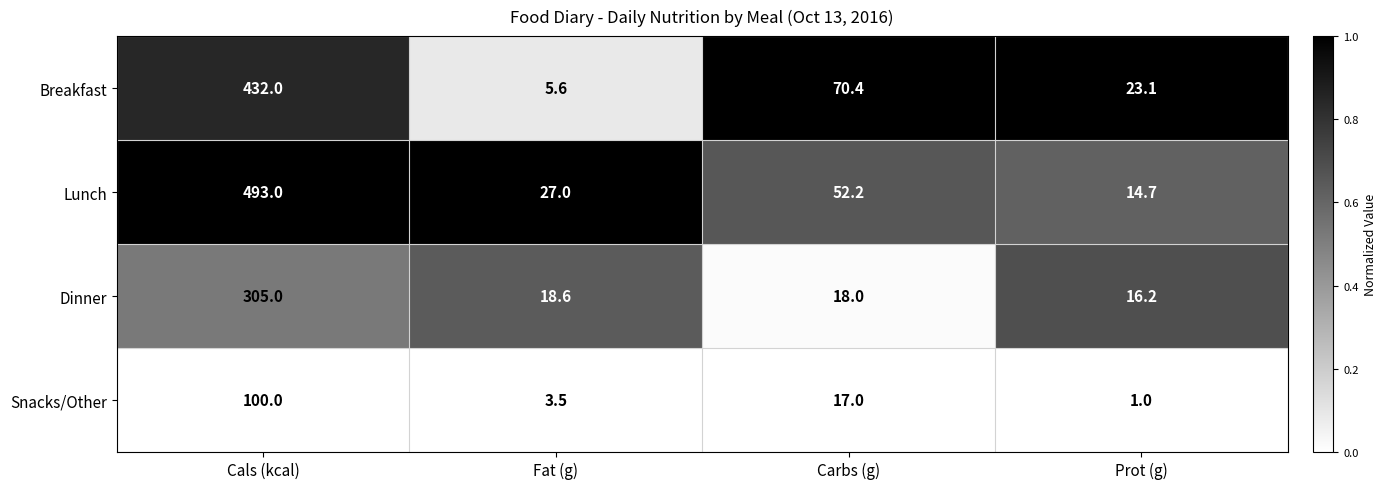

Rank the series at Cals (kcal) from highest to lowest value.

Lunch, Breakfast, Dinner, Snacks/Other